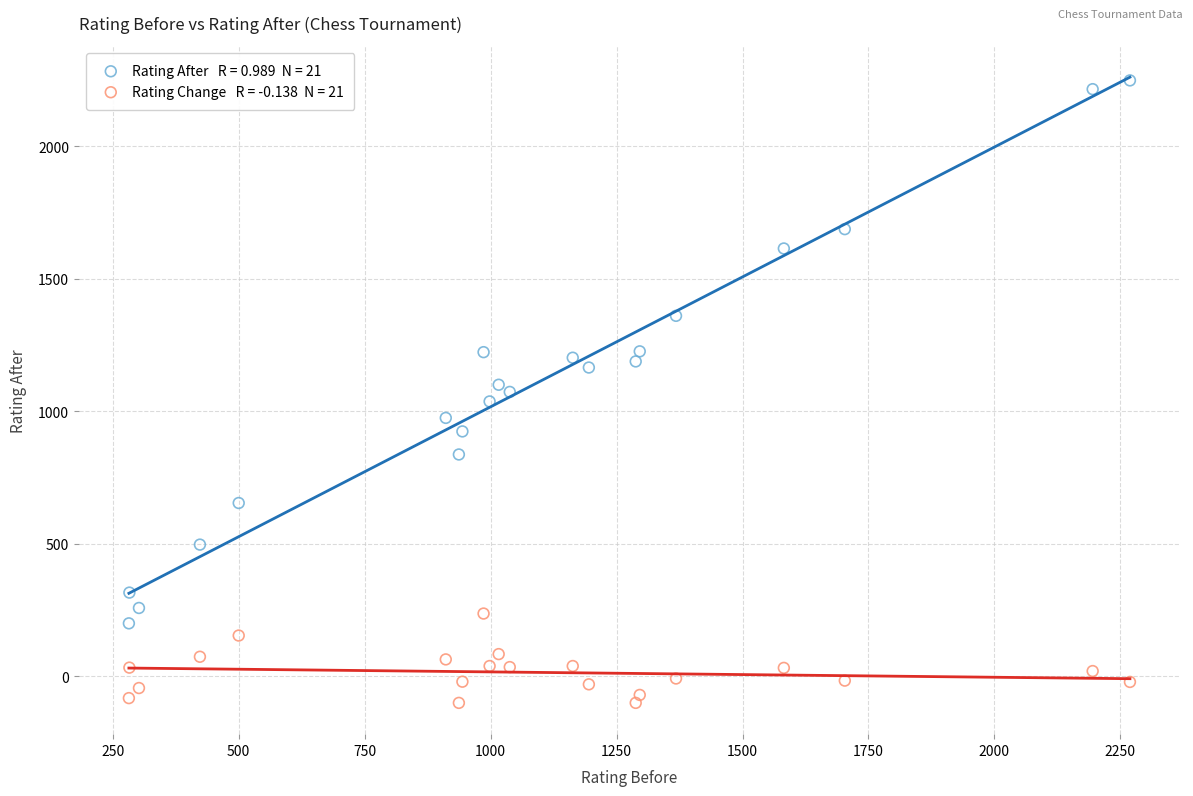

Across all data points, what is the range of X values (max minus min)?

1987